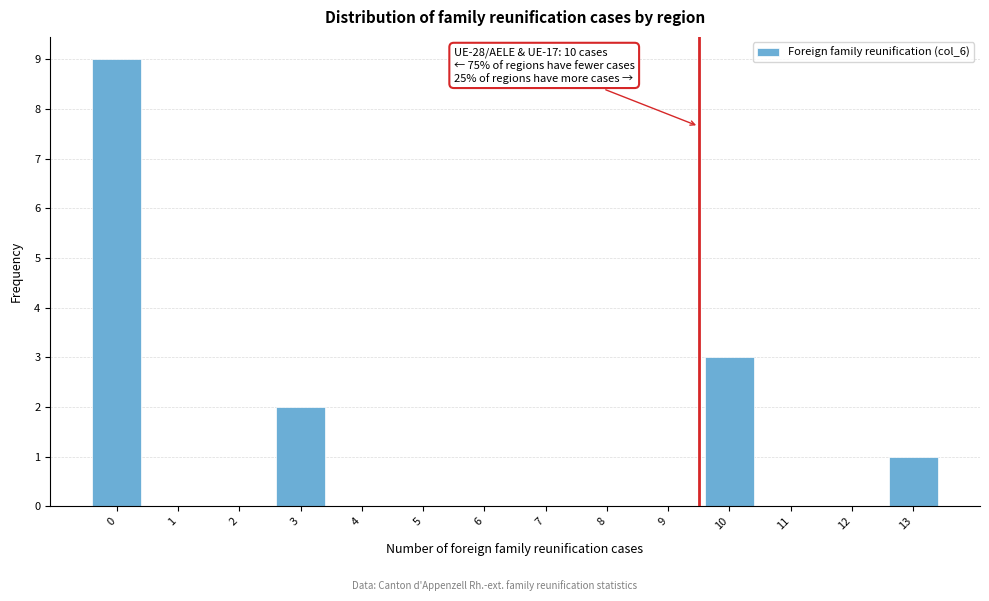

Reading left to right, what are all the values shown in this chart?

0=9	1=0	2=0	3=2	4=0	5=0	6=0	7=0	8=0	9=0	10=3	11=0	12=0	13=1